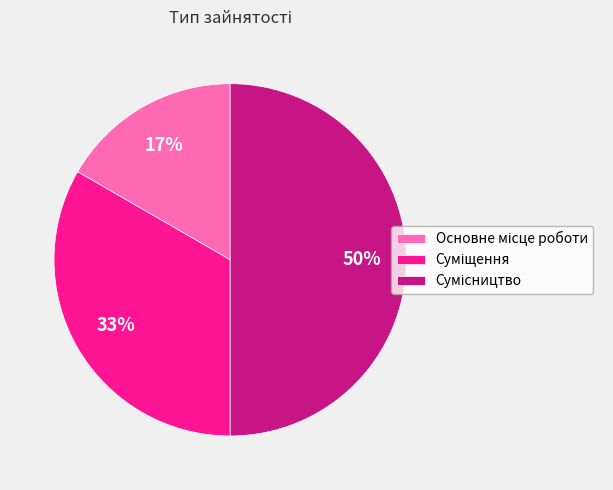

To the nearest percent, what is the average slice percentage?

33%